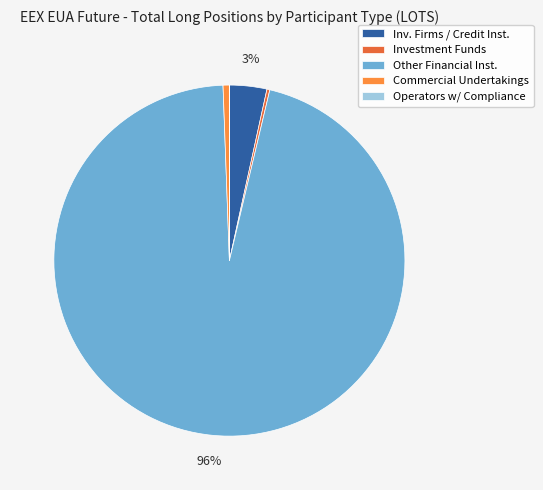

Is the sum of Other Financial Inst. and Commercial Undertakings greater than half?

Yes